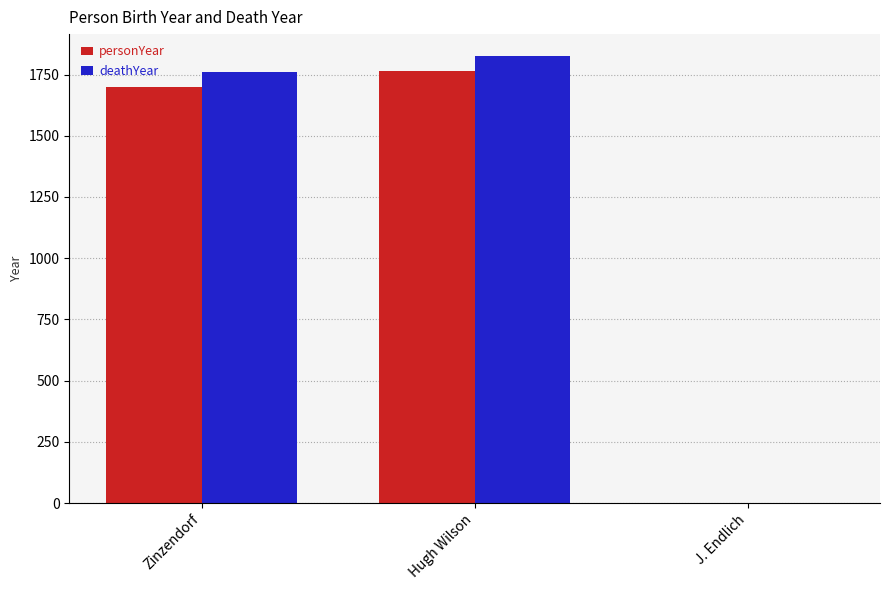

Which category has the highest value across all series?

Hugh Wilson